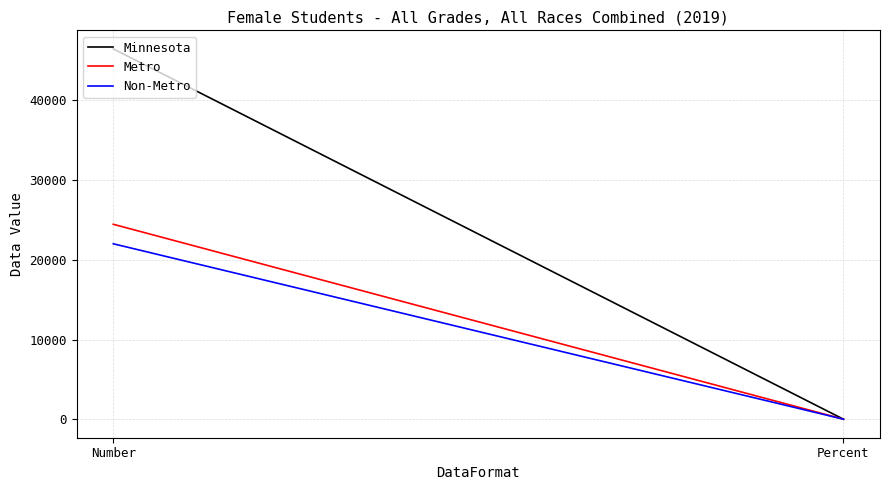

The Minnesota series shows 24482.8 at Number. True or false?

False